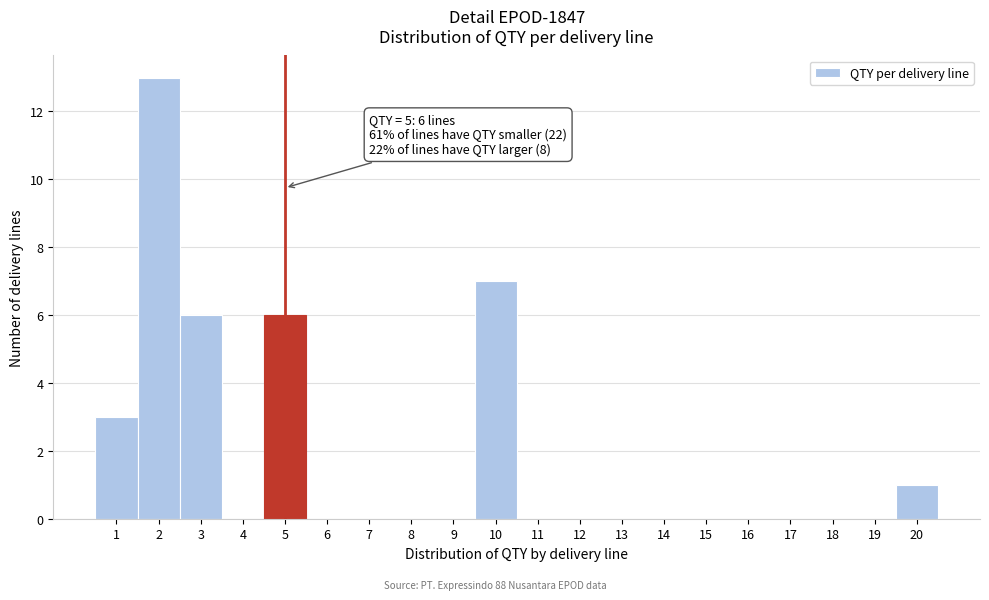

Which range on the x-axis has the tallest bar?

1.5 to 2.5